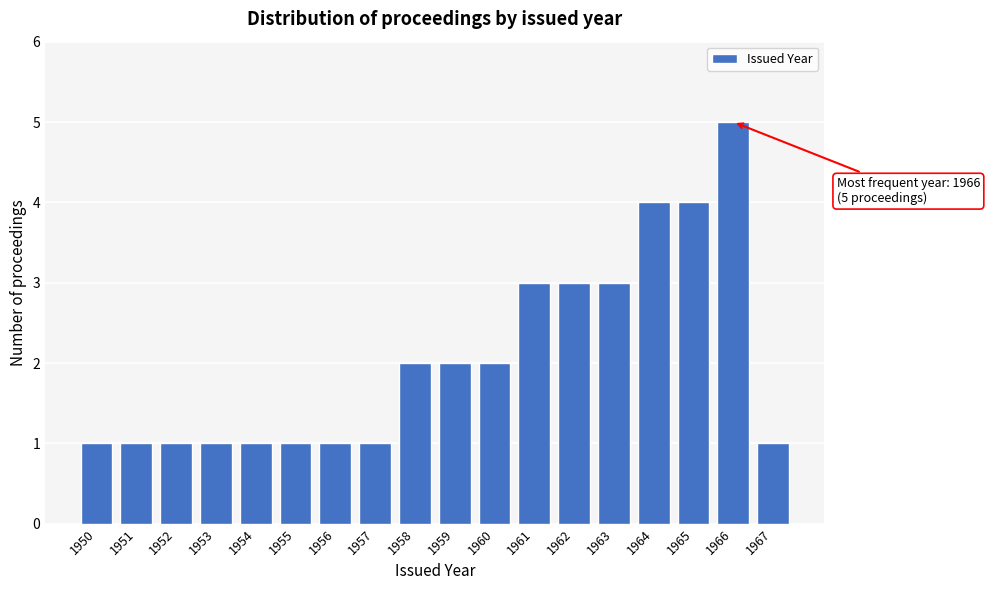

Reading left to right, transcribe all the data shown in this chart.

1	1	1	1	1	1	1	1	2	2	2	3	3	3	4	4	5	1